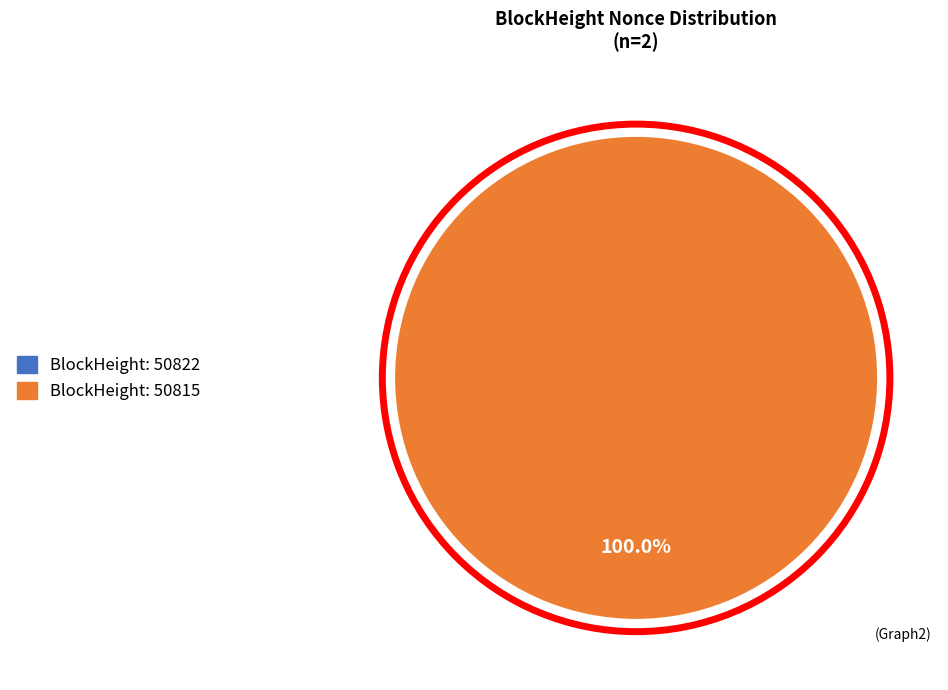

To the nearest percent, what is the difference between the 50822 and 50815 slice percentages?

100%